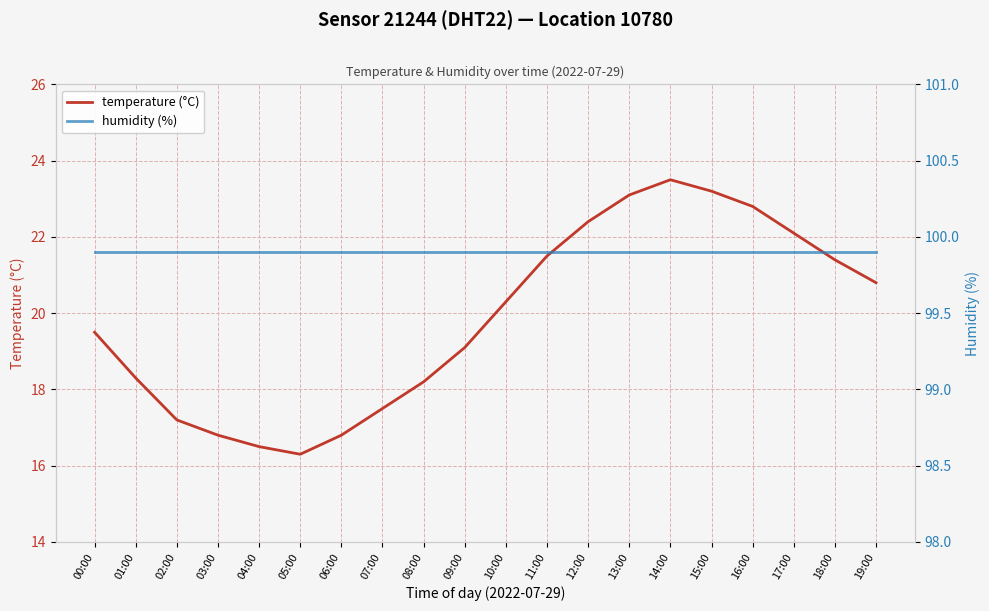

What is the value of the temperature (°C) point at the 6th from the left?

16.3